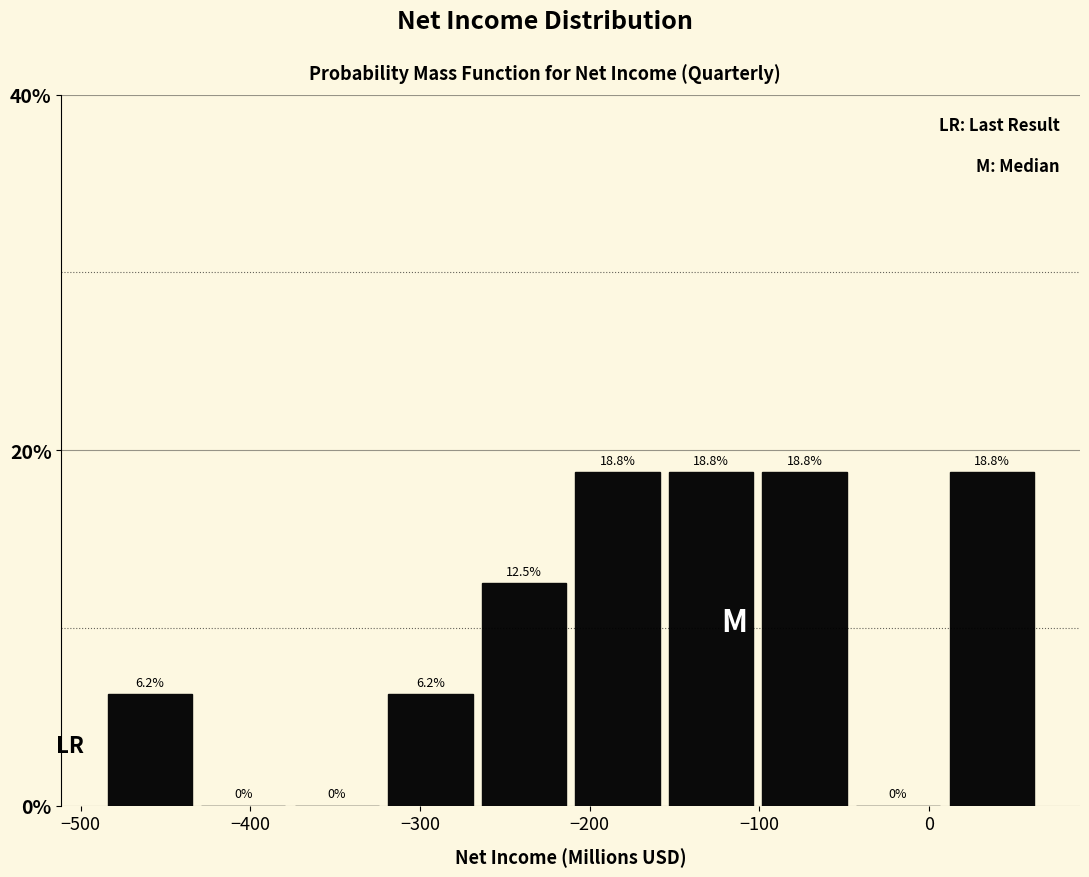

Reading left to right, list every bar in this chart as the range it spans on the x-axis followed by its height. The bar edges are not printed on the chart, so give them approximately, as read against the axis.

-490 to -430: 6.2
-430 to -380: 0.0
-380 to -320: 0.0
-320 to -270: 6.2
-270 to -210: 12.5
-210 to -160: 18.8
-160 to -100: 18.8
-100 to -50: 18.8
-50 to 10: 0.0
10 to 60: 18.8